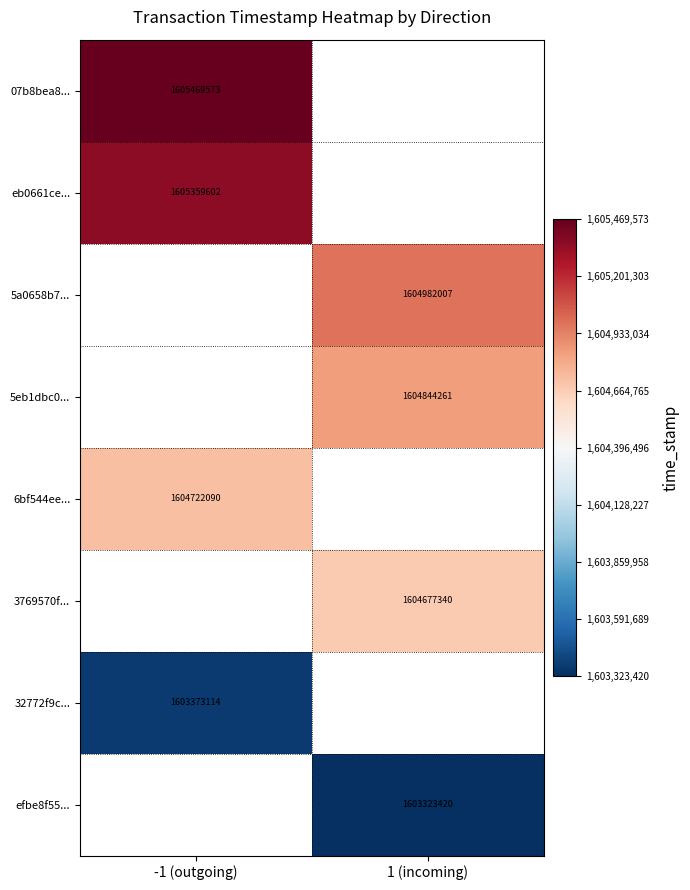

Is it true that eb0661ce... equals 1605359602 at -1 (outgoing)?

True